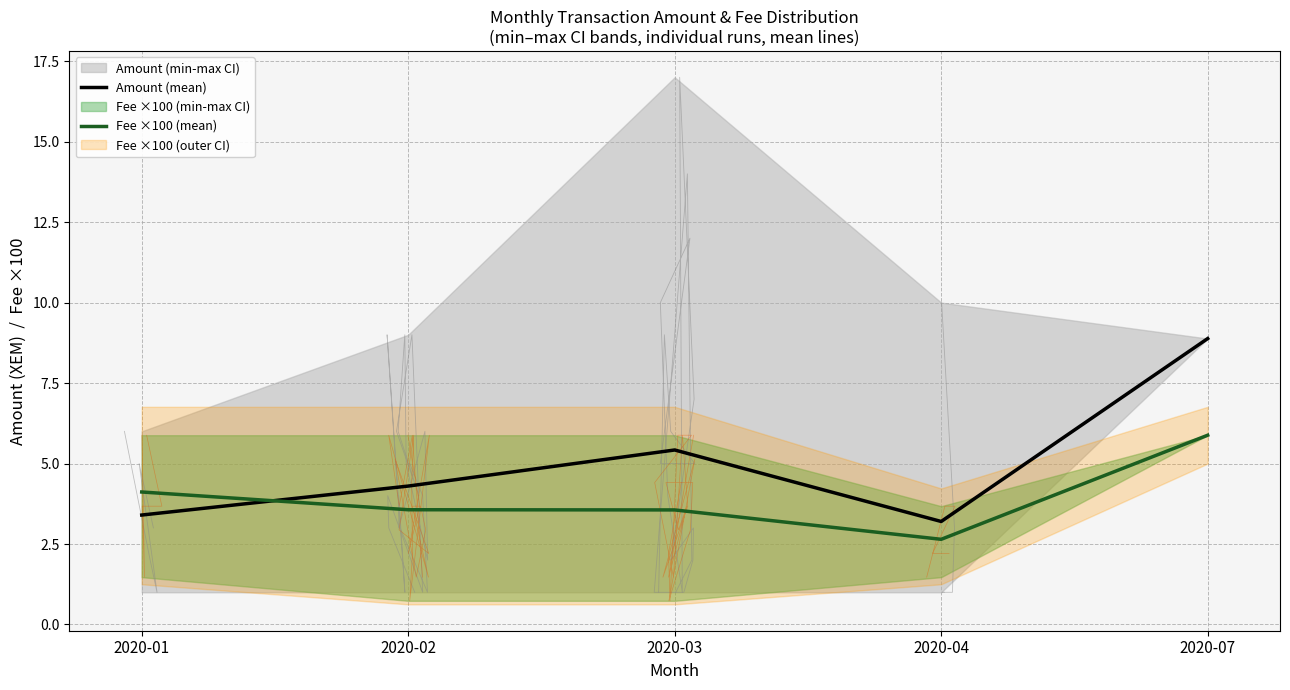

True or false: Fee ×100 (mean) and Amount (mean) intersect in this chart.

True